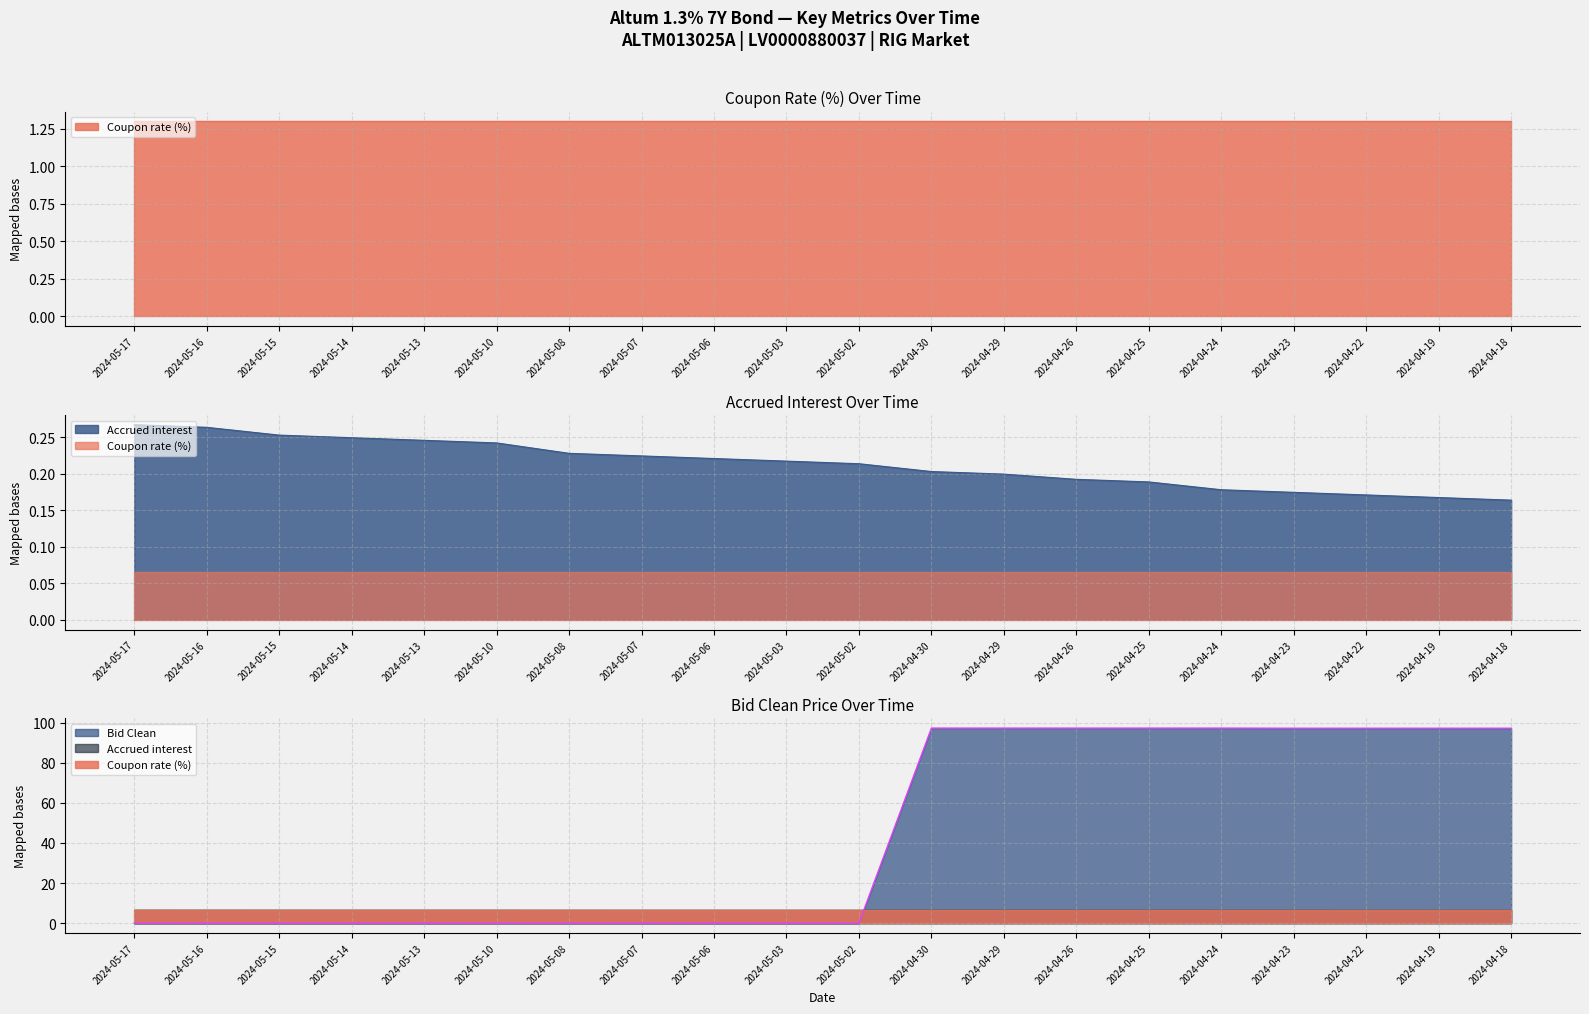

What is the difference between the maximum and minimum values in the Bid Clean series?

97.2